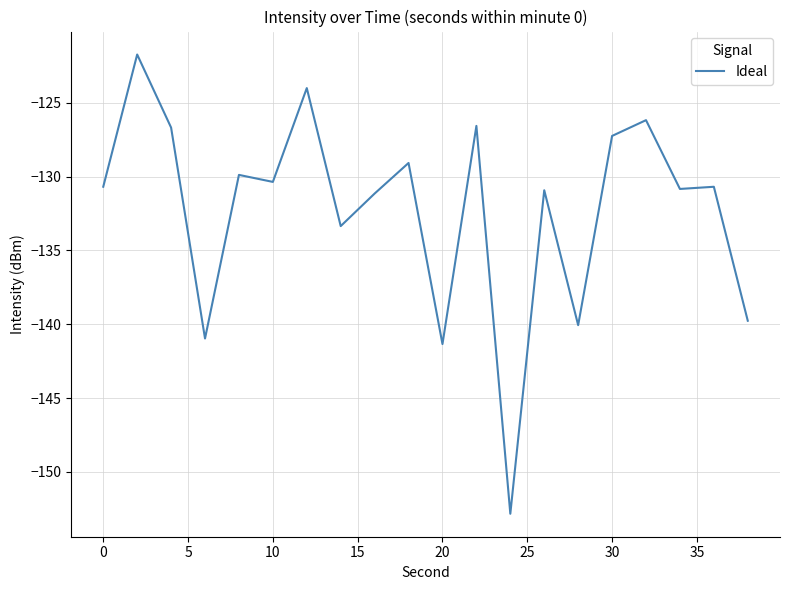

What is the difference between the maximum and minimum values?

31.1